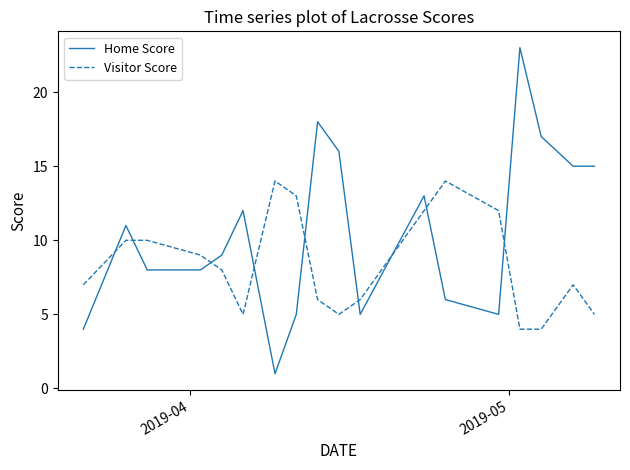

How many interior local peaks does the Home Score series have?

5